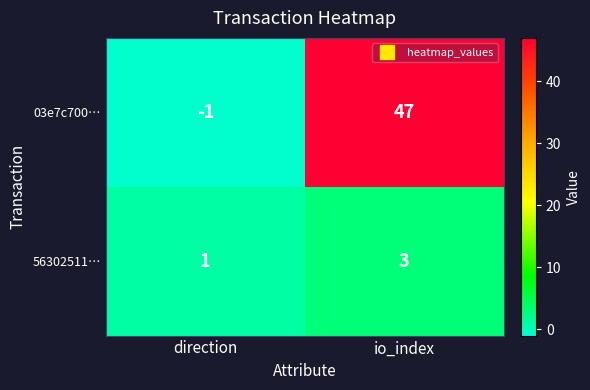

Is it true that 03e7c700… equals 0 at direction?

False